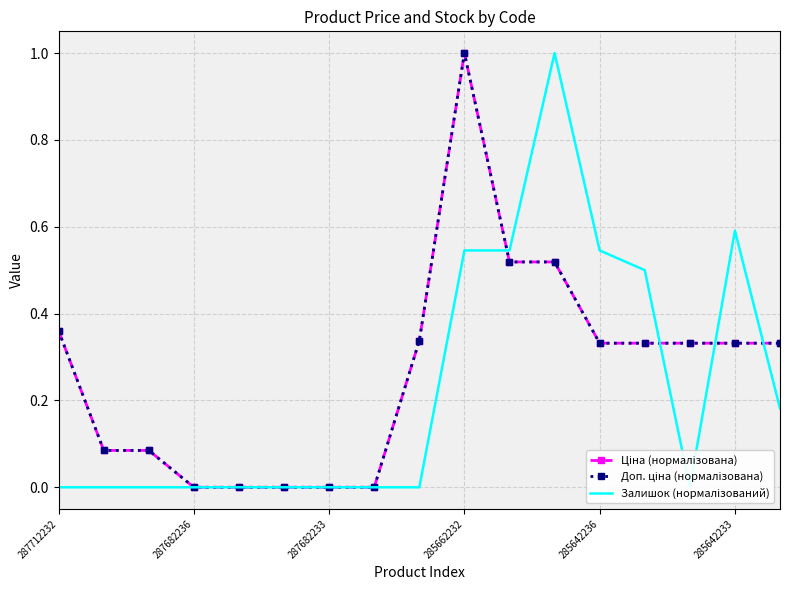

What is the difference between the Залишок (нормалізований) values at 7 and 11?

1.0